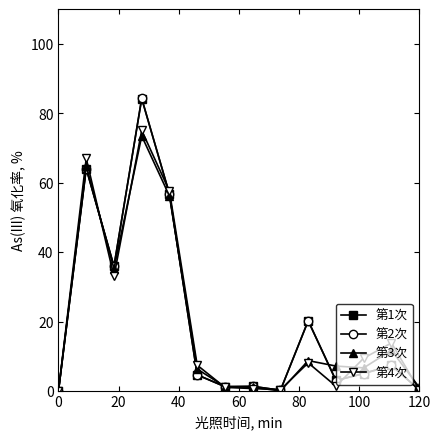

What is the highest value of the 第2次 series?

84.3